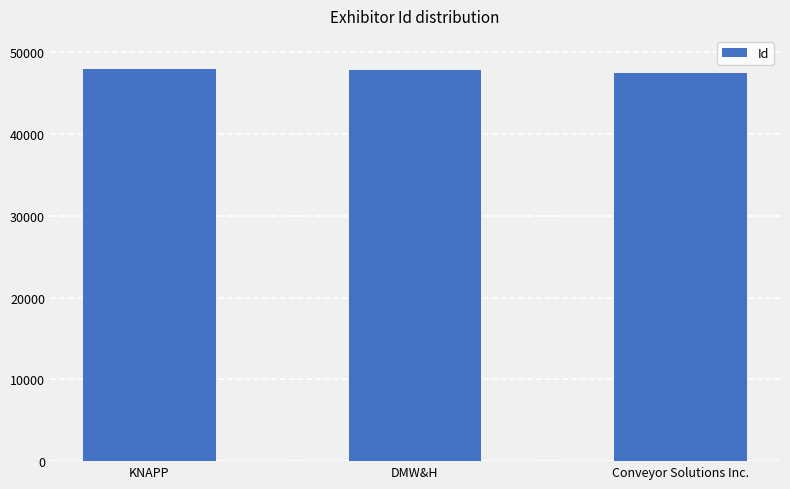

The chart shows a value of 47835 at DMW&H. True or false?

True